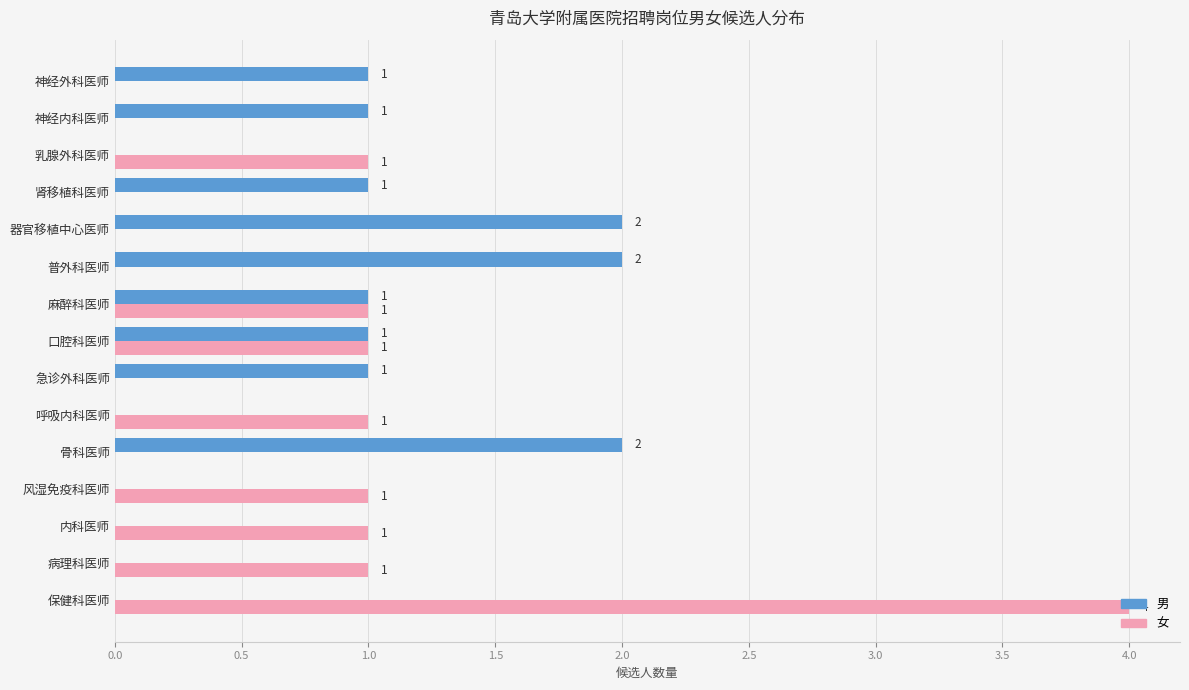

What is the sum of all 女 values?

11